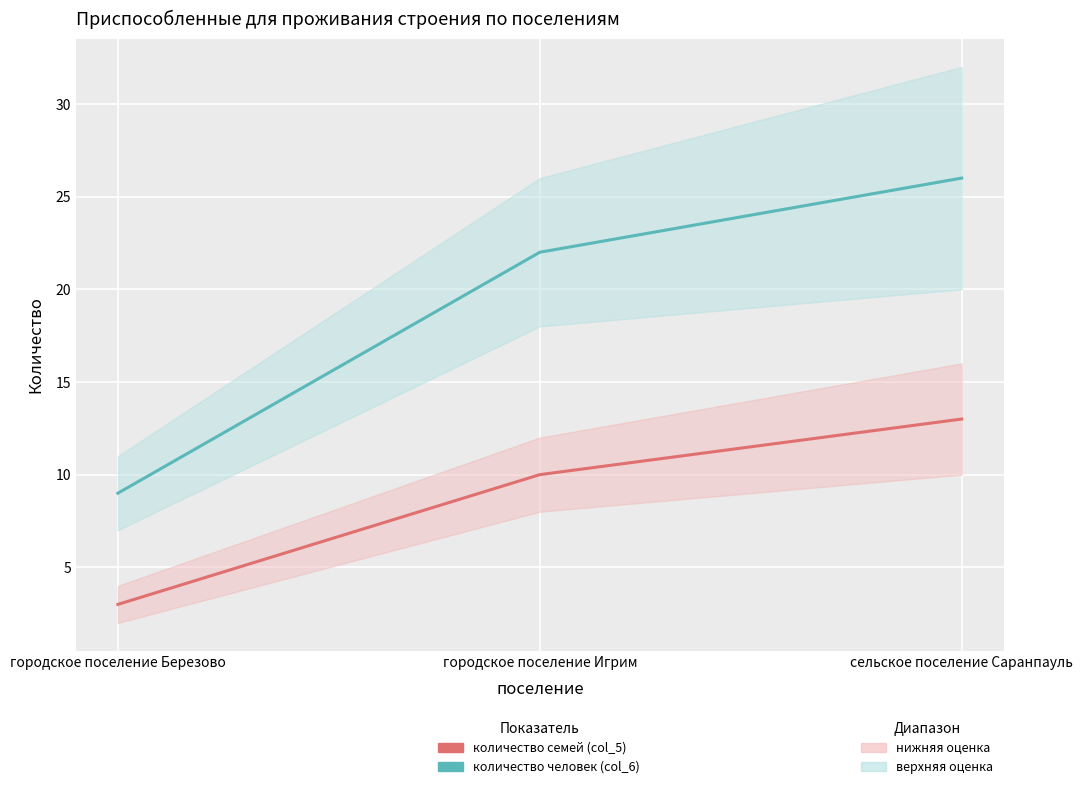

Rank the series by their maximum value, from lowest to highest.

количество семей (col_5), количество человек (col_6)